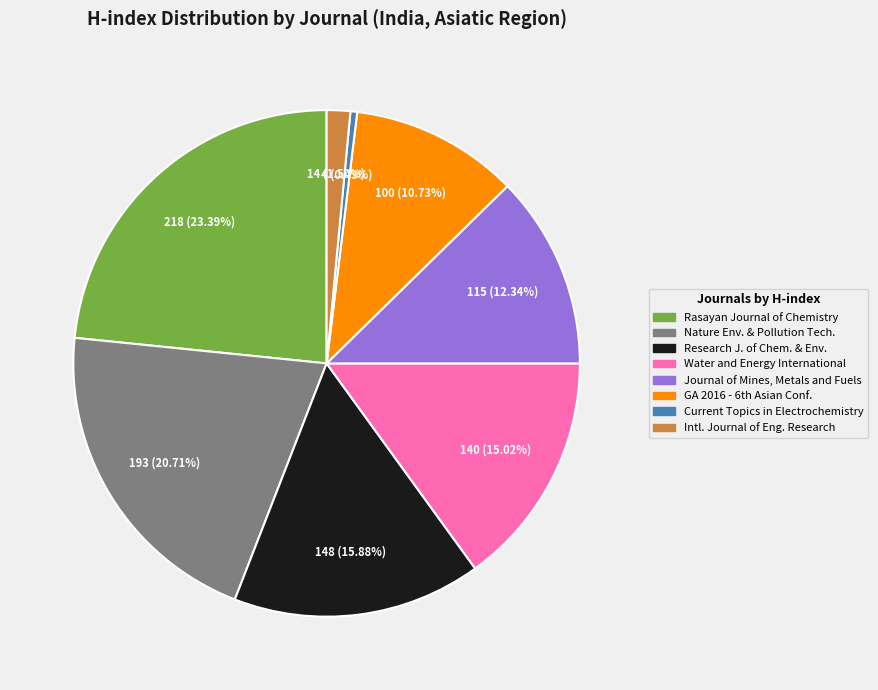

Is there a majority slice in this chart?

No